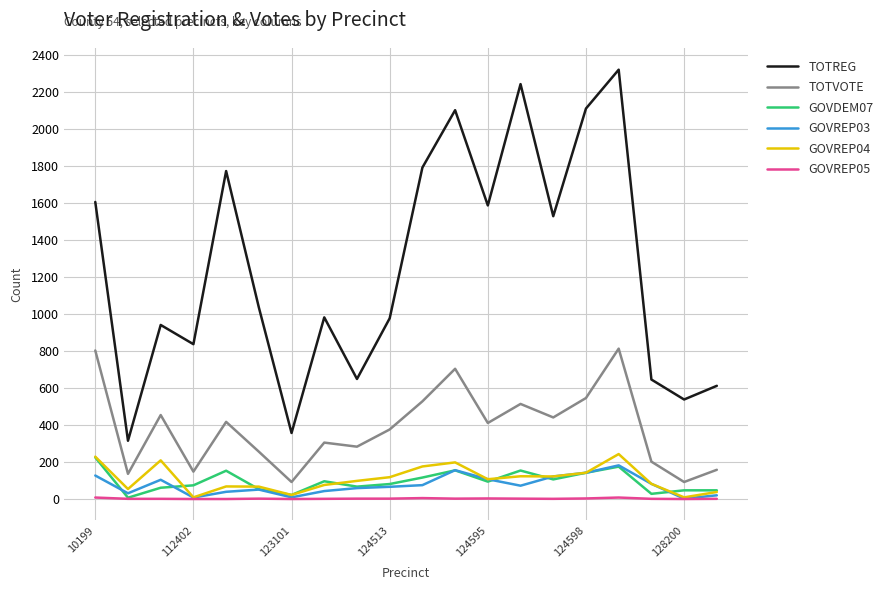

Does the chart have visible grid lines?

Yes